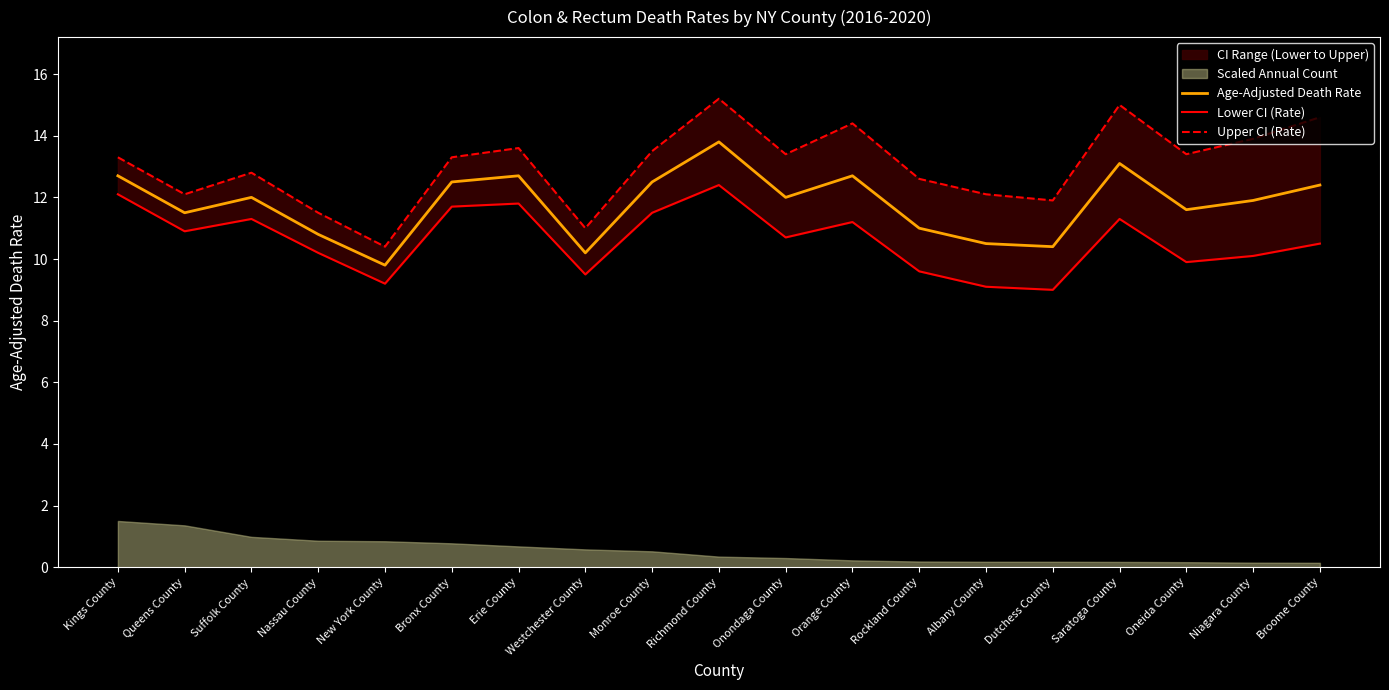

Does the chart display data point markers on the line(s)?

No